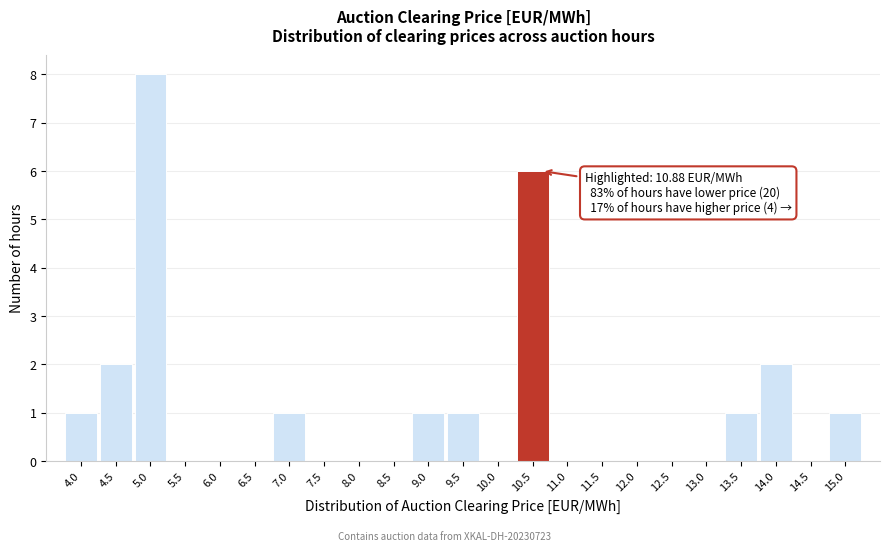

Reading left to right, transcribe all the data shown in this chart.

4.0=1	4.5=2	5.0=8	5.5=0	6.0=0	6.5=0	7.0=1	7.5=0	8.0=0	8.5=0	9.0=1	9.5=1	10.0=0	10.5=6	11.0=0	11.5=0	12.0=0	12.5=0	13.0=0	13.5=1	14.0=2	14.5=0	15.0=1